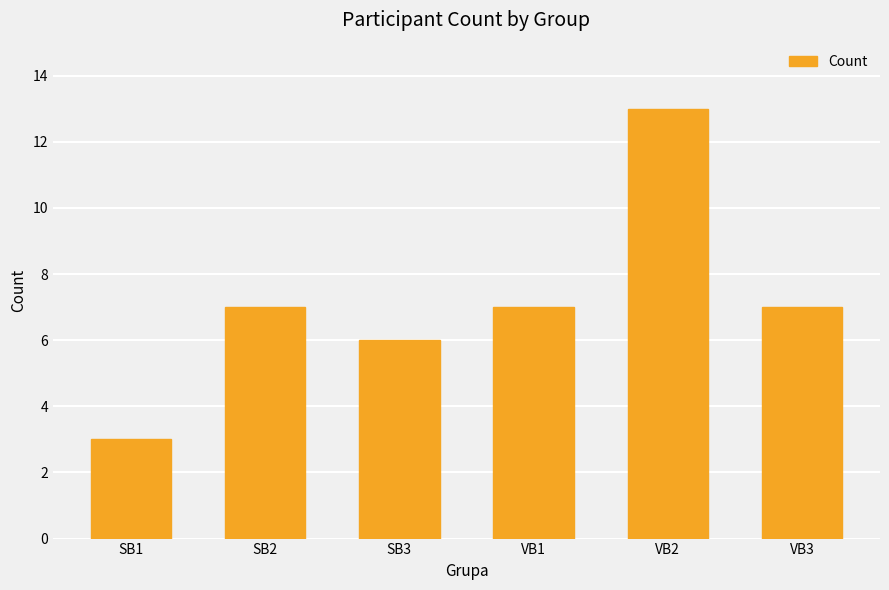

Reading right to left, extract all data points from this chart.

VB3=7	VB2=13	VB1=7	SB3=6	SB2=7	SB1=3